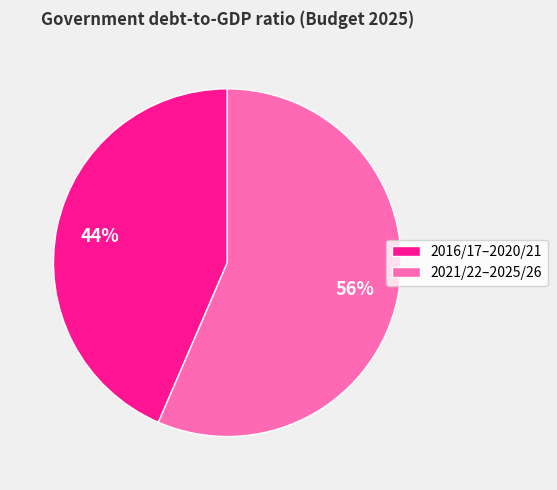

To the nearest percent, what is the average slice percentage?

50%